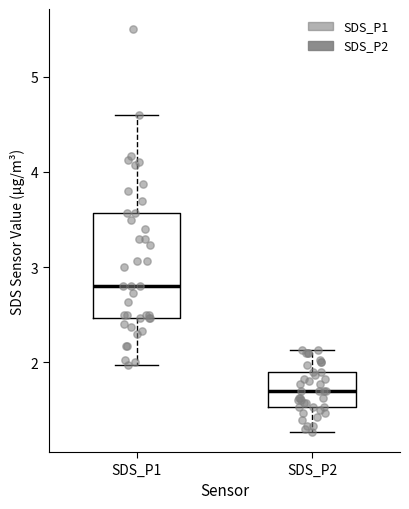

Which box's median line is the lowest?

SDS_P2